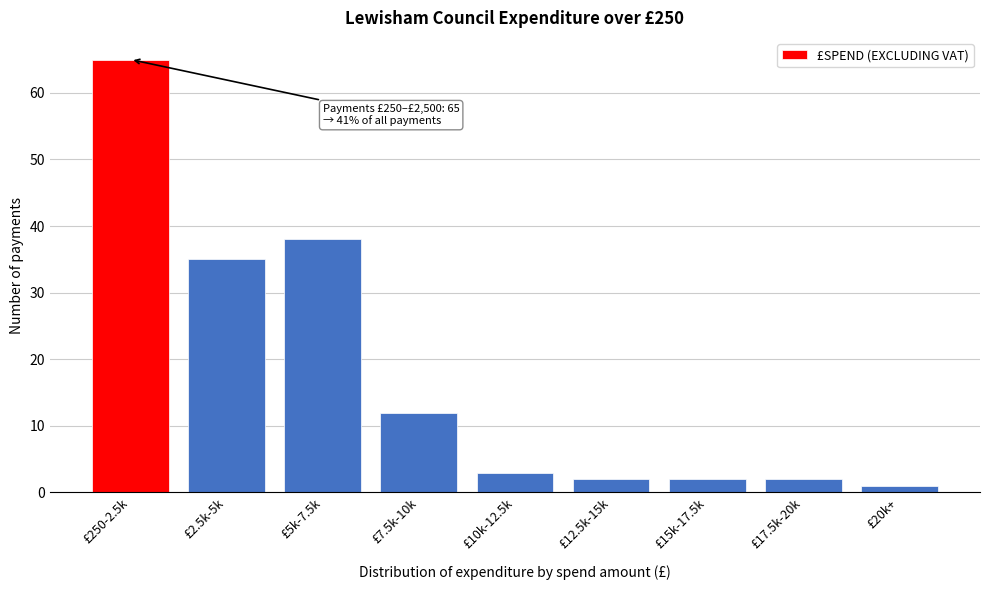

Reading right to left, transcribe all the data shown in this chart.

£20k+=1	£17.5k-20k=2	£15k-17.5k=2	£12.5k-15k=2	£10k-12.5k=3	£7.5k-10k=12	£5k-7.5k=38	£2.5k-5k=35	£250-2.5k=65